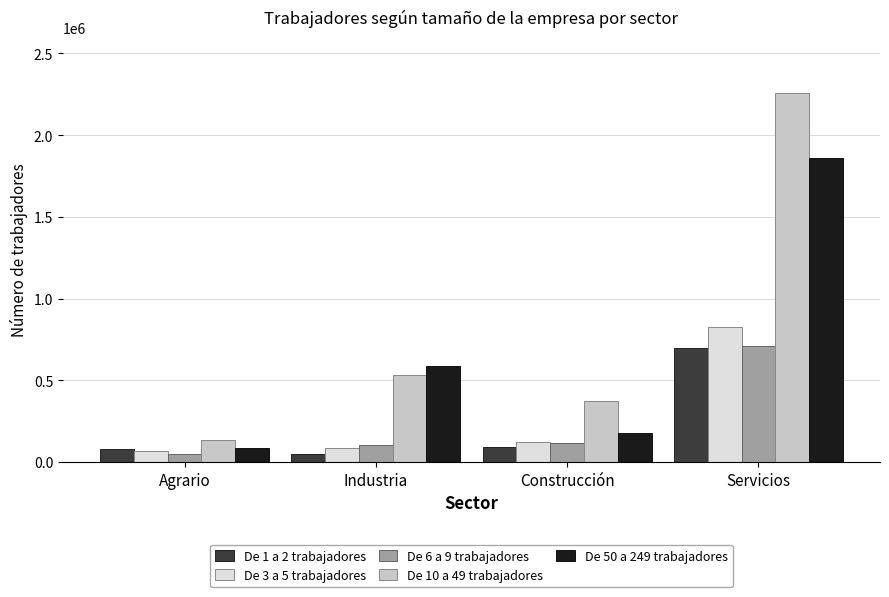

What is the average value of the De 6 a 9 trabajadores series?

243677